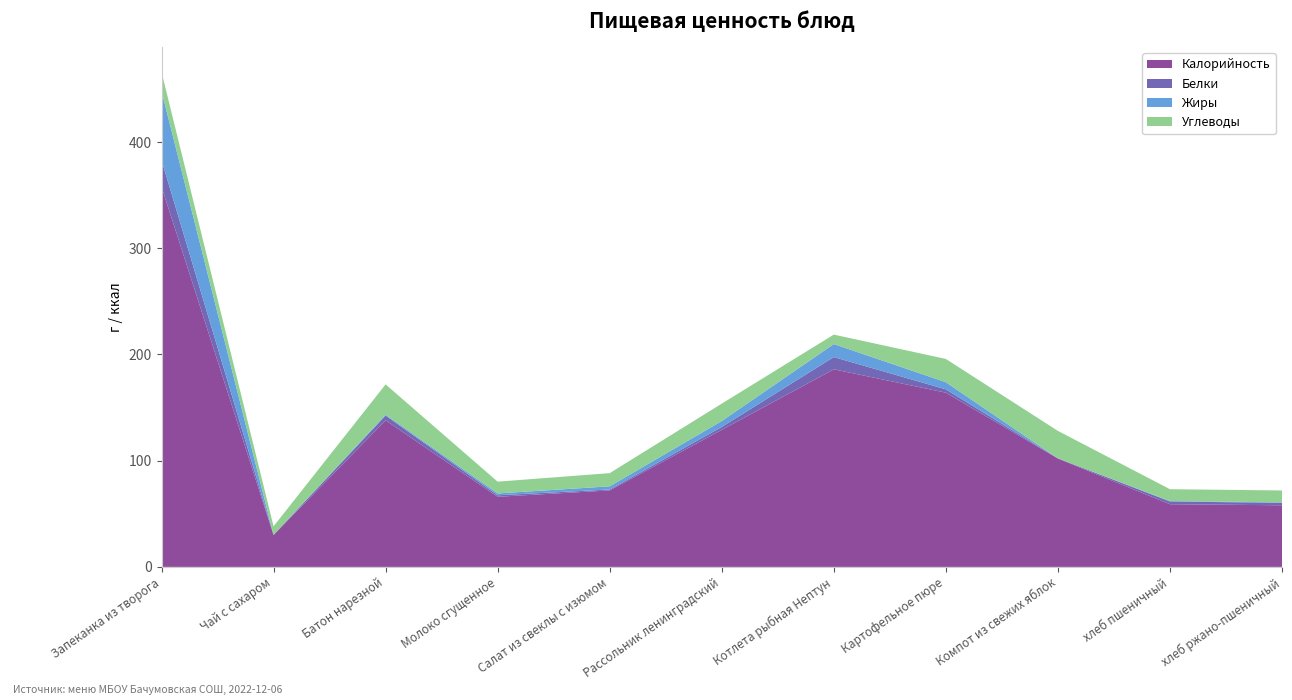

Reading left to right, what are all the values shown in this chart?

Калорийность: 358.0	30.0	138.0	66.0	72.0	129.0	186.0	164.0	102.0	59.0	58.0
Белки: 25.0	0.2	4.5	1.4	0.8	2.7	11.5	3.1	0.2	2.5	2.3
Жиры: 65.0	0.0	0.8	1.7	3.0	5.6	12.2	6.7	0.0	0.5	0.4
Углеводы: 18.0	8.0	28.5	11.1	12.4	16.4	8.9	21.9	25.8	11.1	11.2